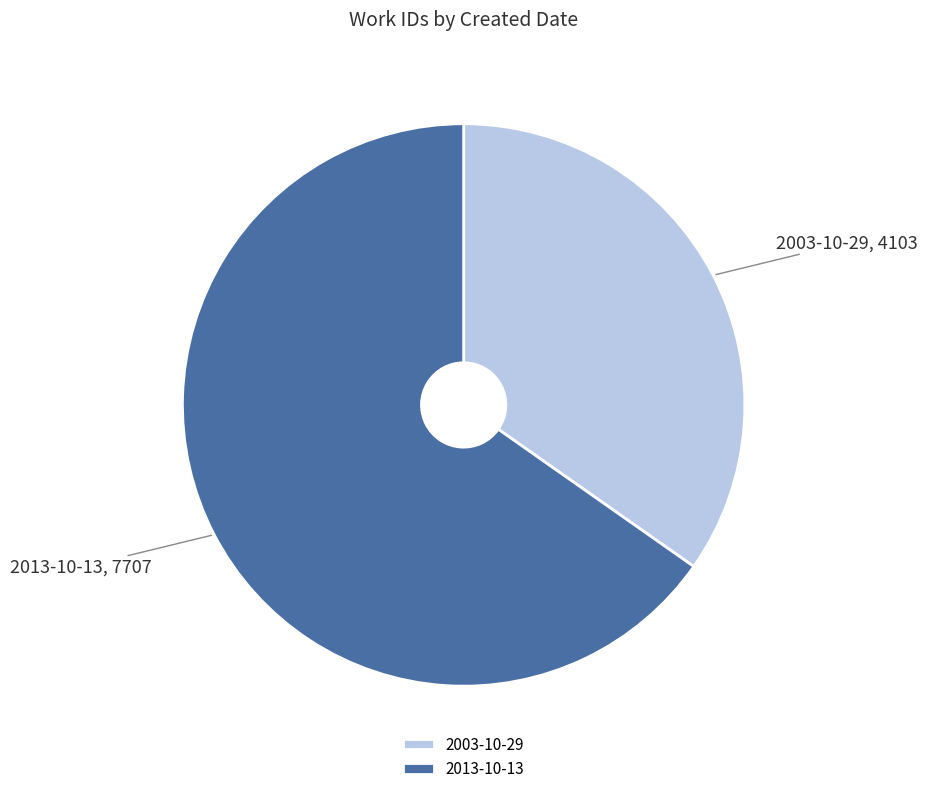

Which slice is the largest?

2013-10-13